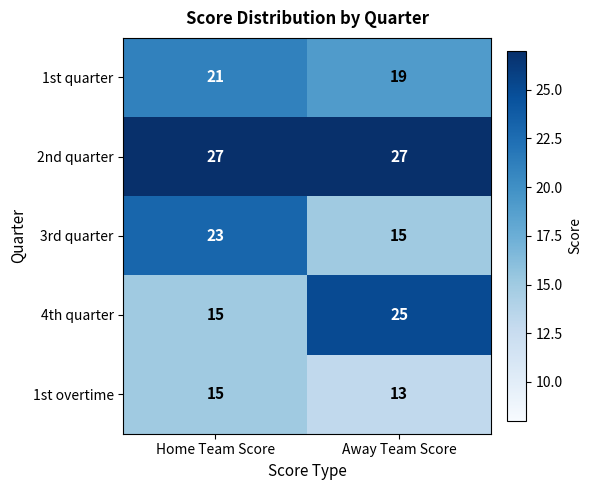

At which category does the chart reach its minimum across all series?

Away Team Score